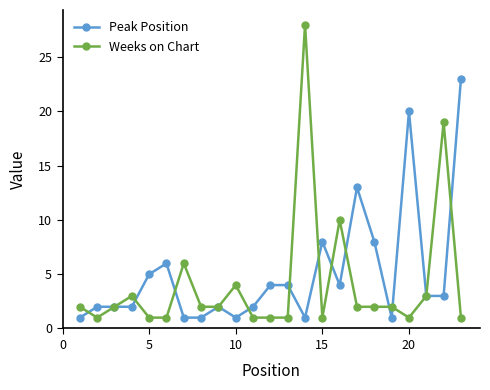

List the series in order of their peak value, highest first.

Weeks on Chart, Peak Position